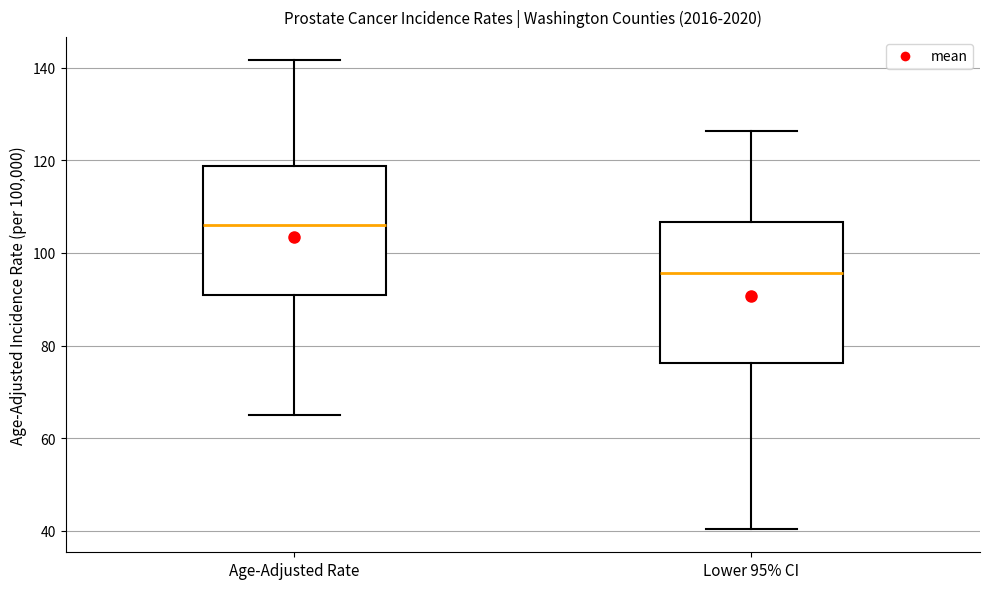

Which box is the tallest, from its lower edge to its upper edge?

Lower 95% CI